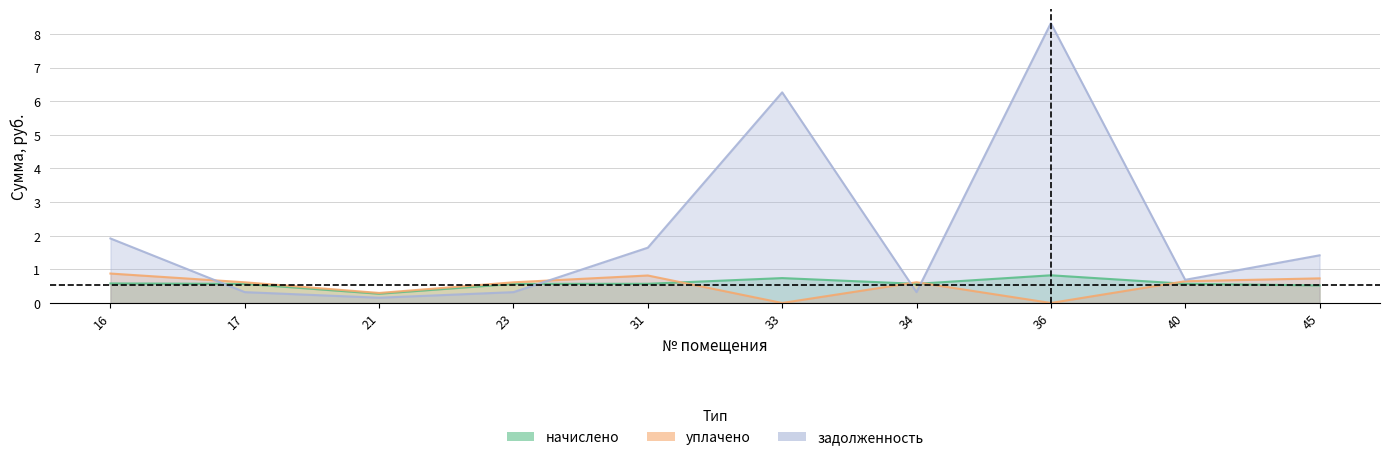

True or false: уплачено has more than 0 interior local peaks.

True